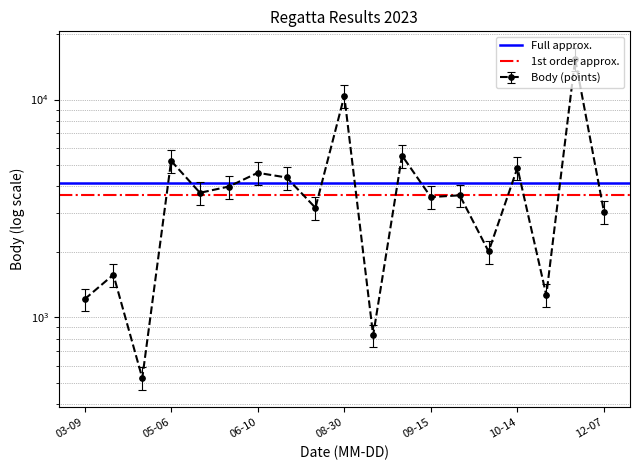

What is the value of the Full approx. point at the 1st from the left?

4152.3